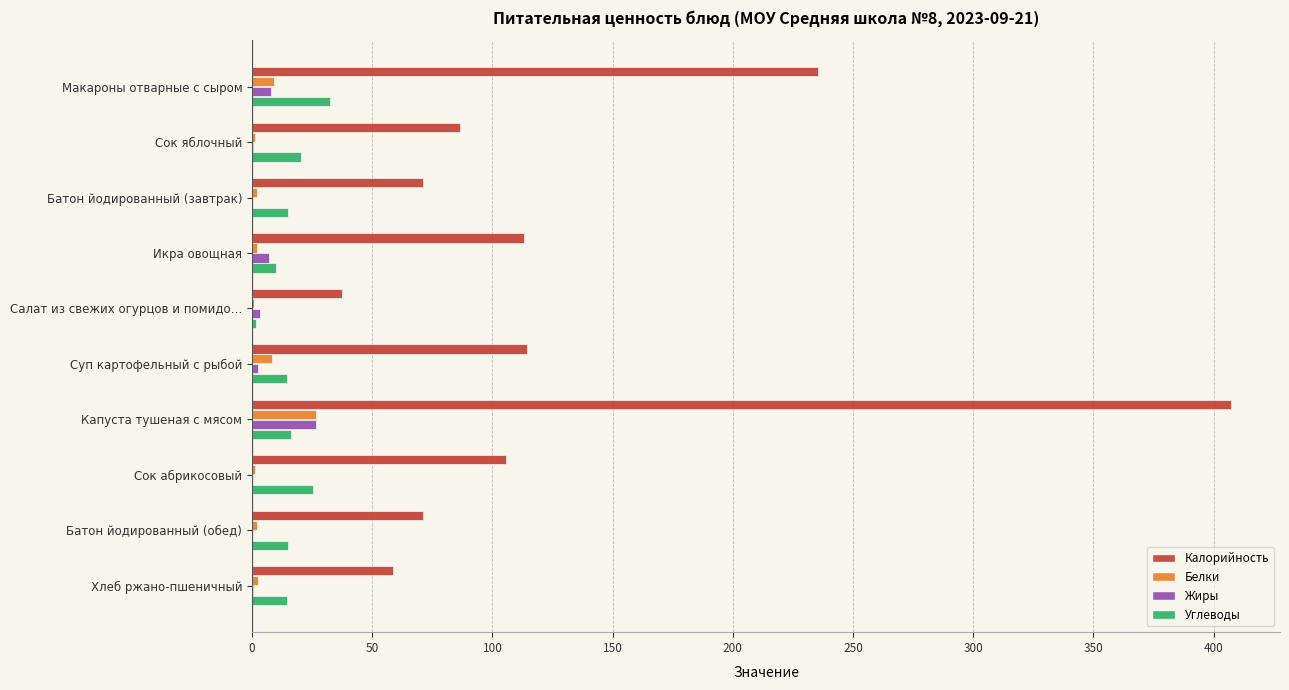

The value of Углеводы at Сок яблочный is 20.2. True or false?

True